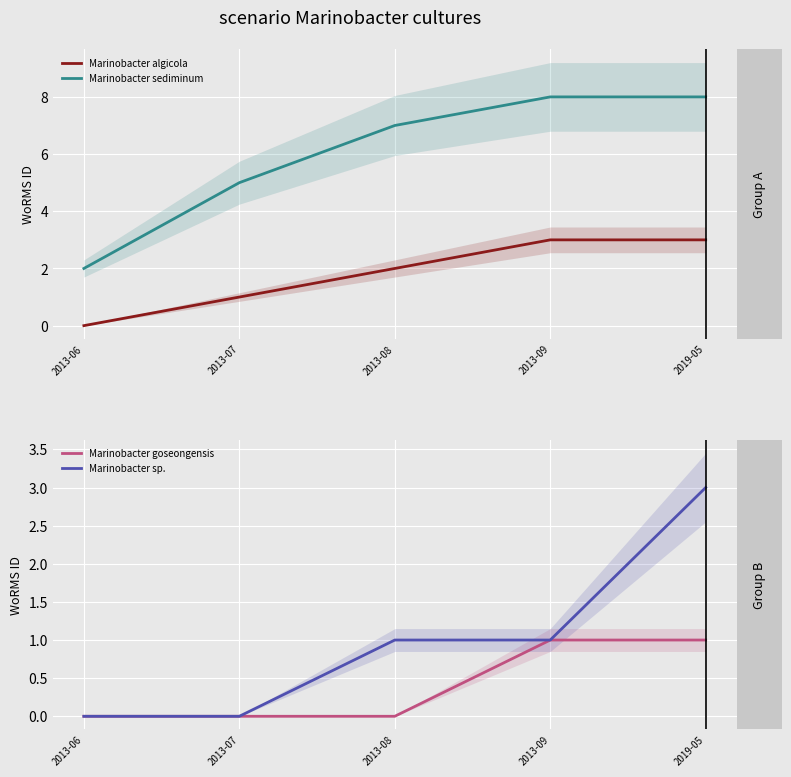

True or false: Marinobacter sediminum and Marinobacter algicola intersect in this chart.

False